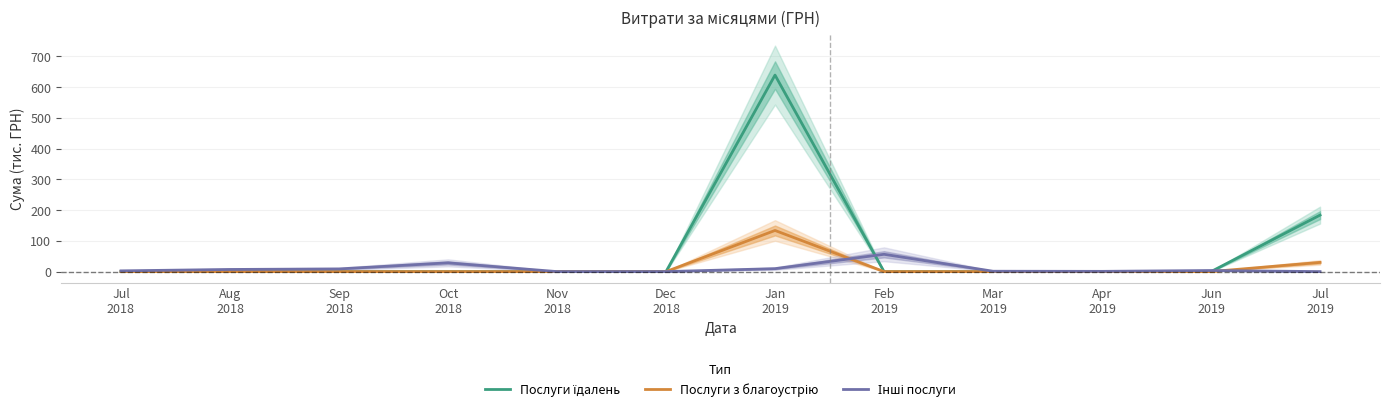

What is the value of the Інші послуги point at the 10th from the left?

0.8